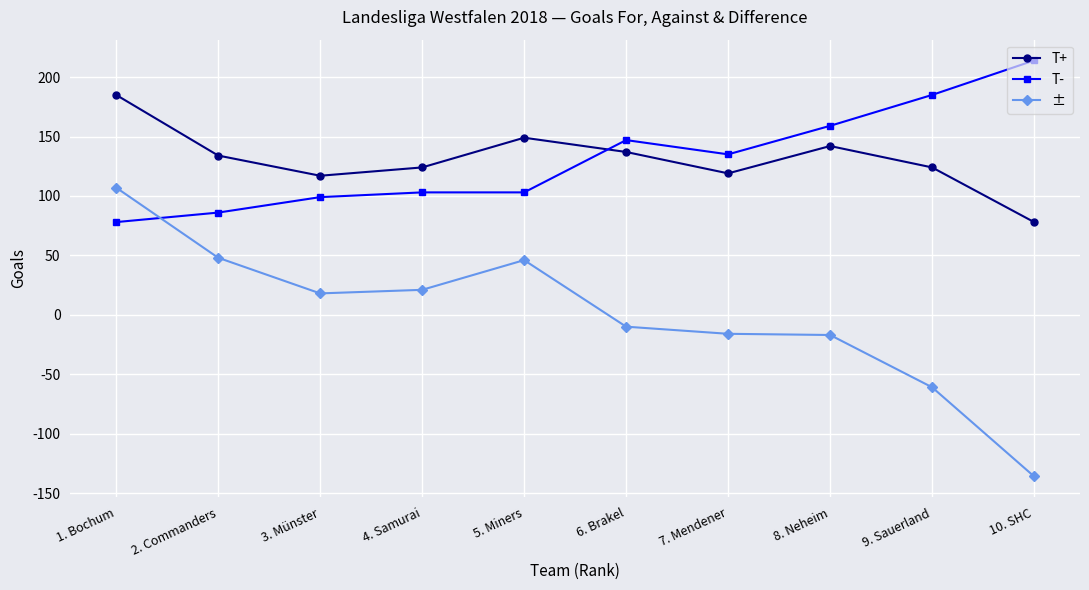

How many interior local valleys does the T+ series have?

2